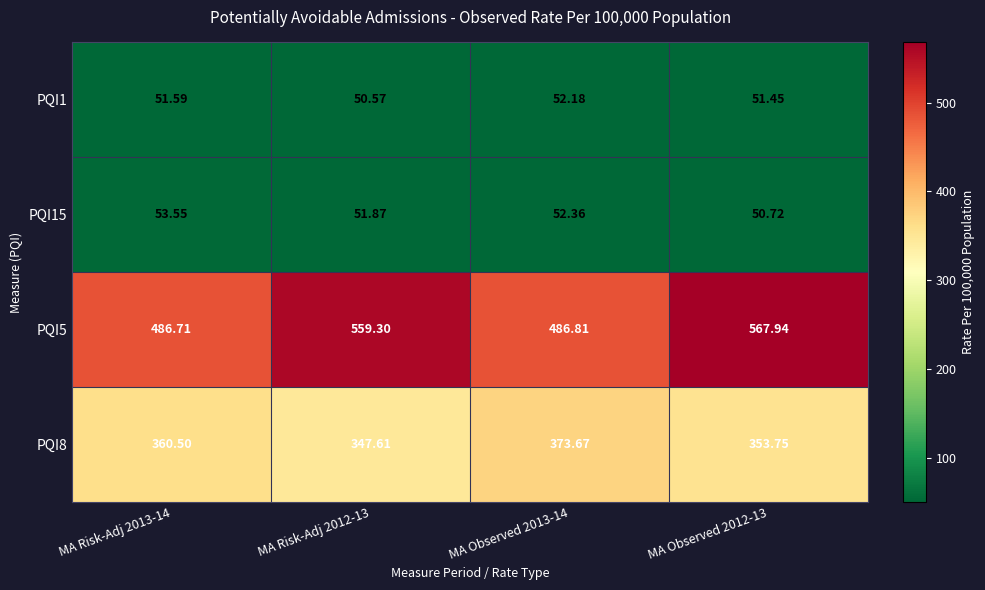

Is the value of PQI1 at MA Observed 2013-14 greater than the value of PQI8 at MA Risk-Adj 2012-13?

No